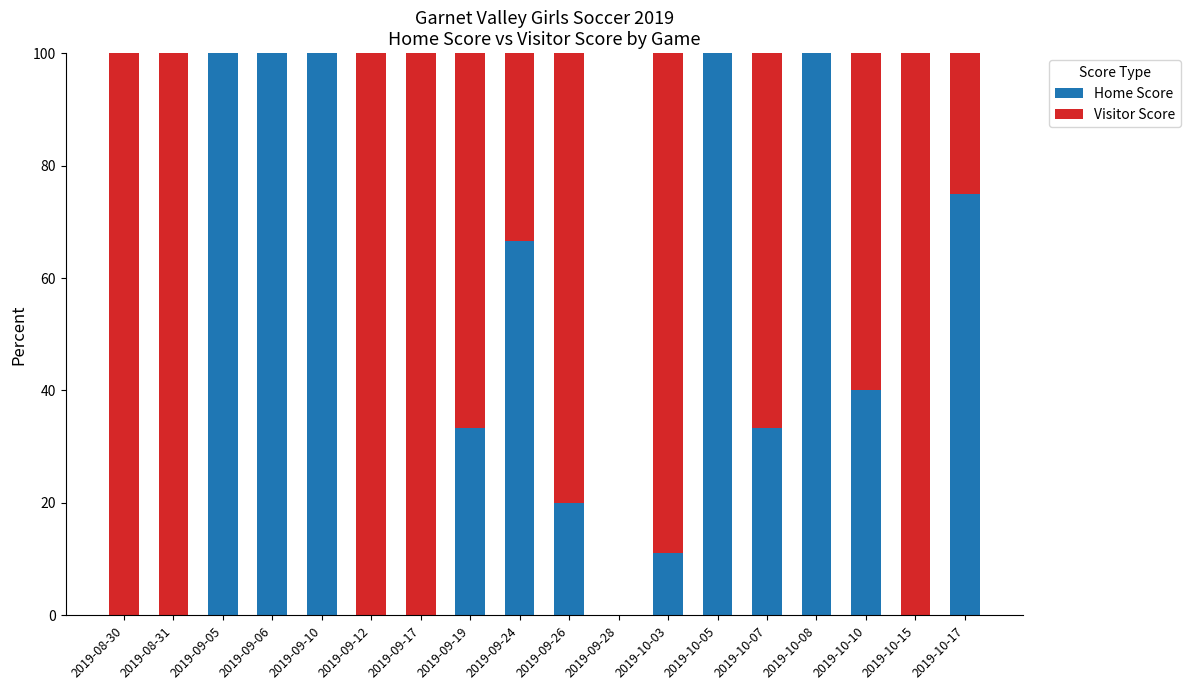

What is the maximum value for Home Score?

100.0